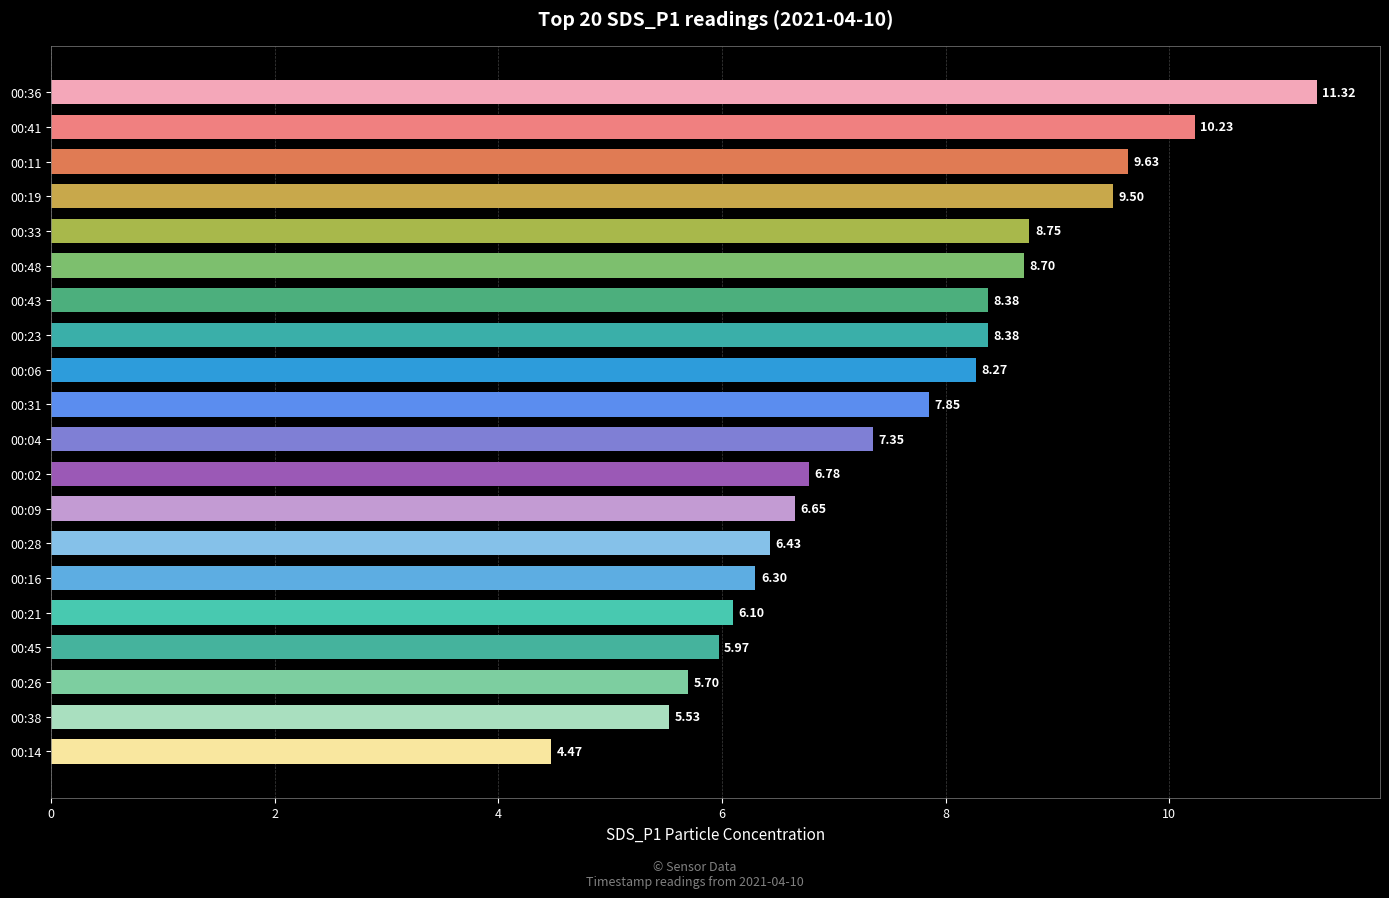

Between 00:09 and 00:38, which is larger?

00:09